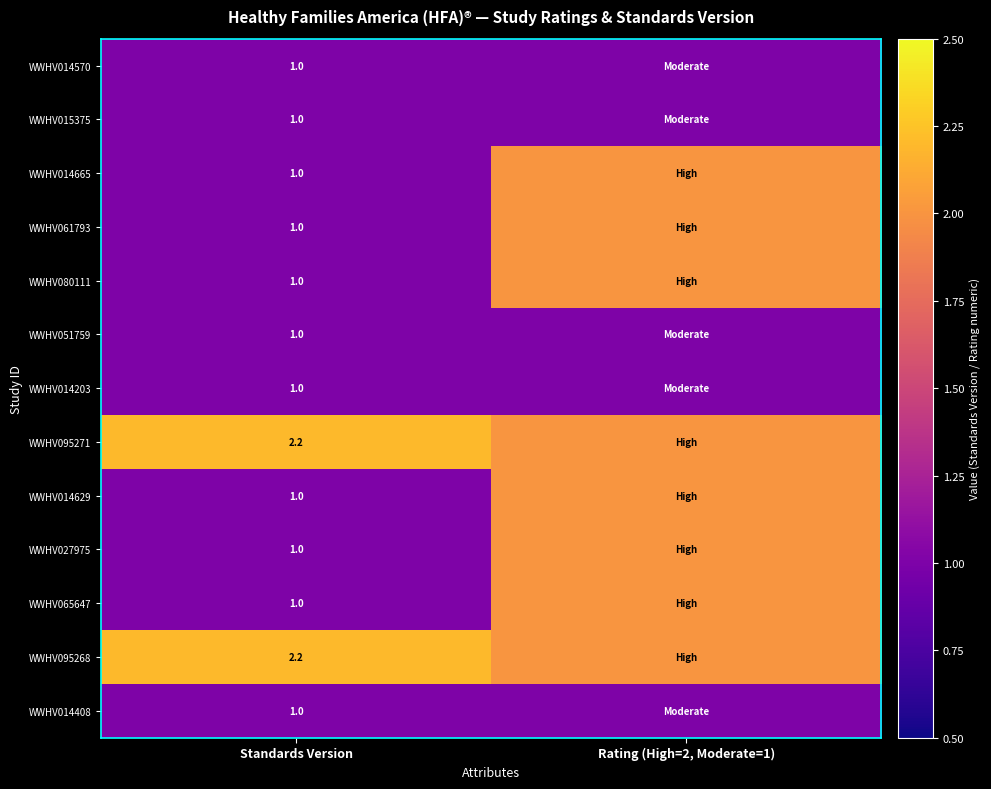

What is the spread (max minus min) of values at Standards Version?

1.2